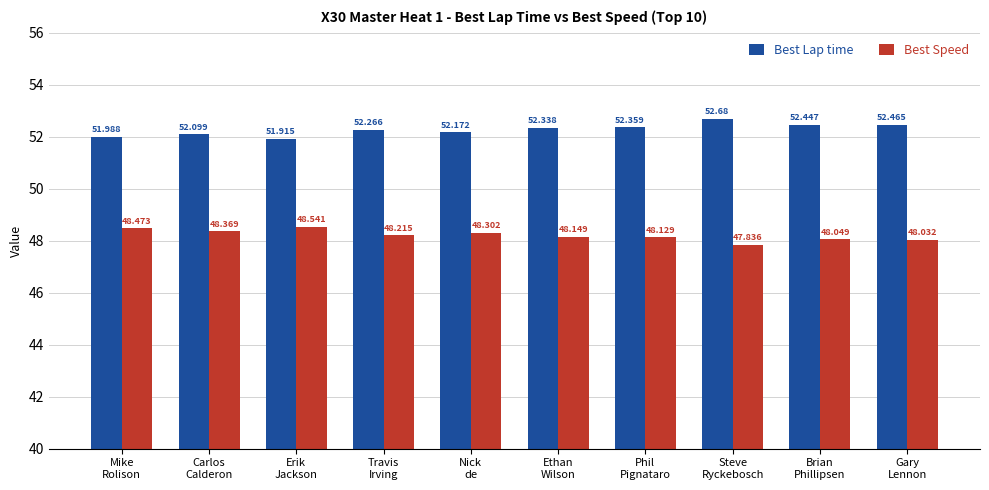

True or false: Best Lap time has a value of 76.7 at Travis
Irving.

False